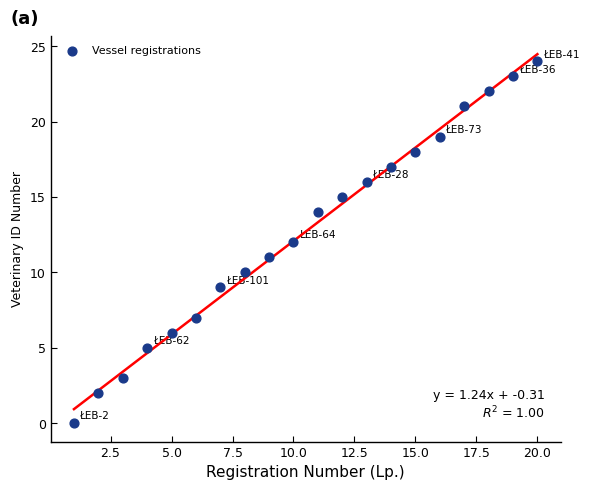

What is the range of X values (max minus min)?

19